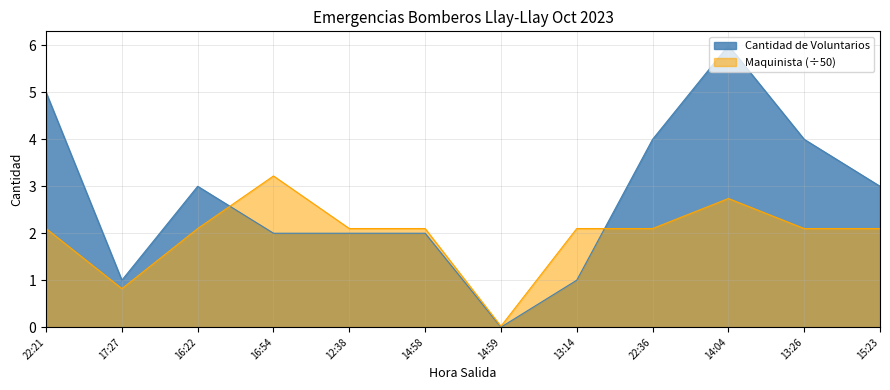

What is the difference between the Cantidad de Voluntarios values at 22:36 and 14:59?

4.0